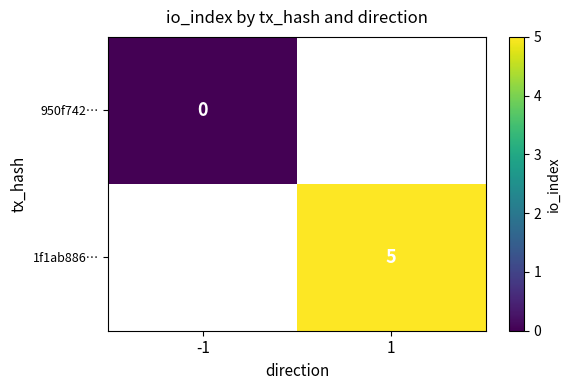

Is it true that 1f1ab886… equals 5 at 1?

True